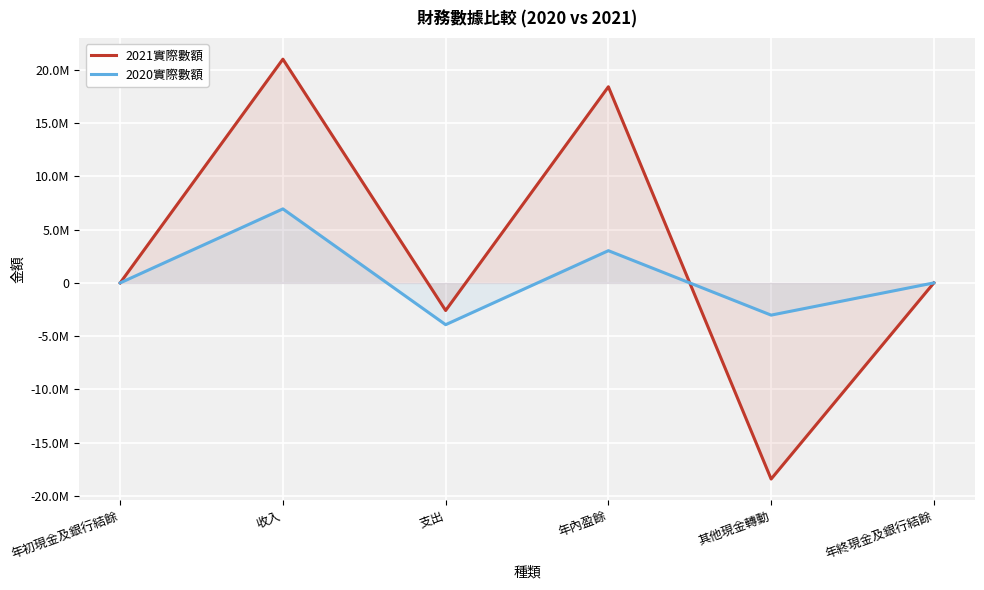

Where is the first local minimum for 2020實際數額?

支出